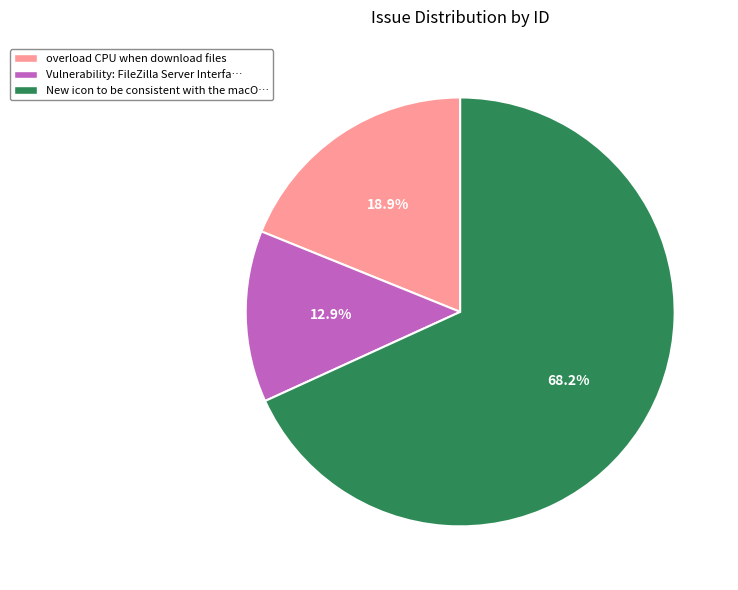

Count the number of slices in the pie.

3